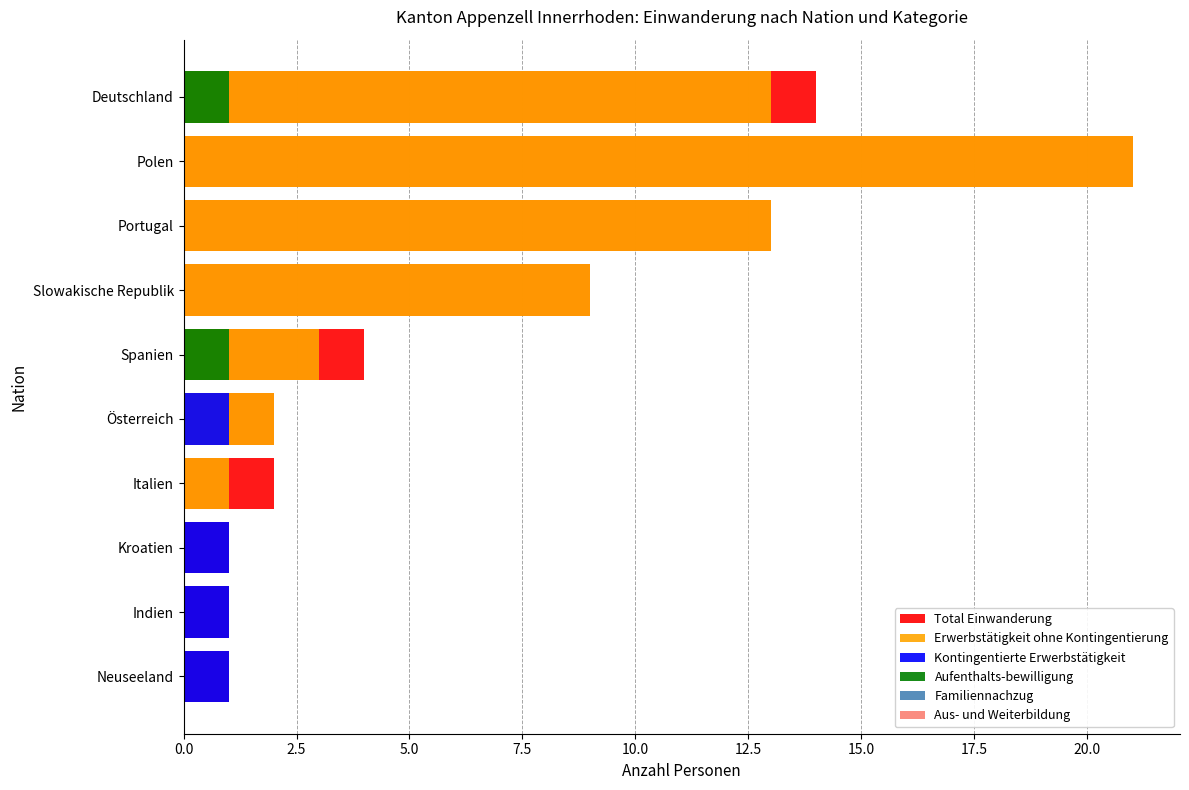

Which series has the widest spread of values?

Erwerbstätigkeit ohne Kontingentierung